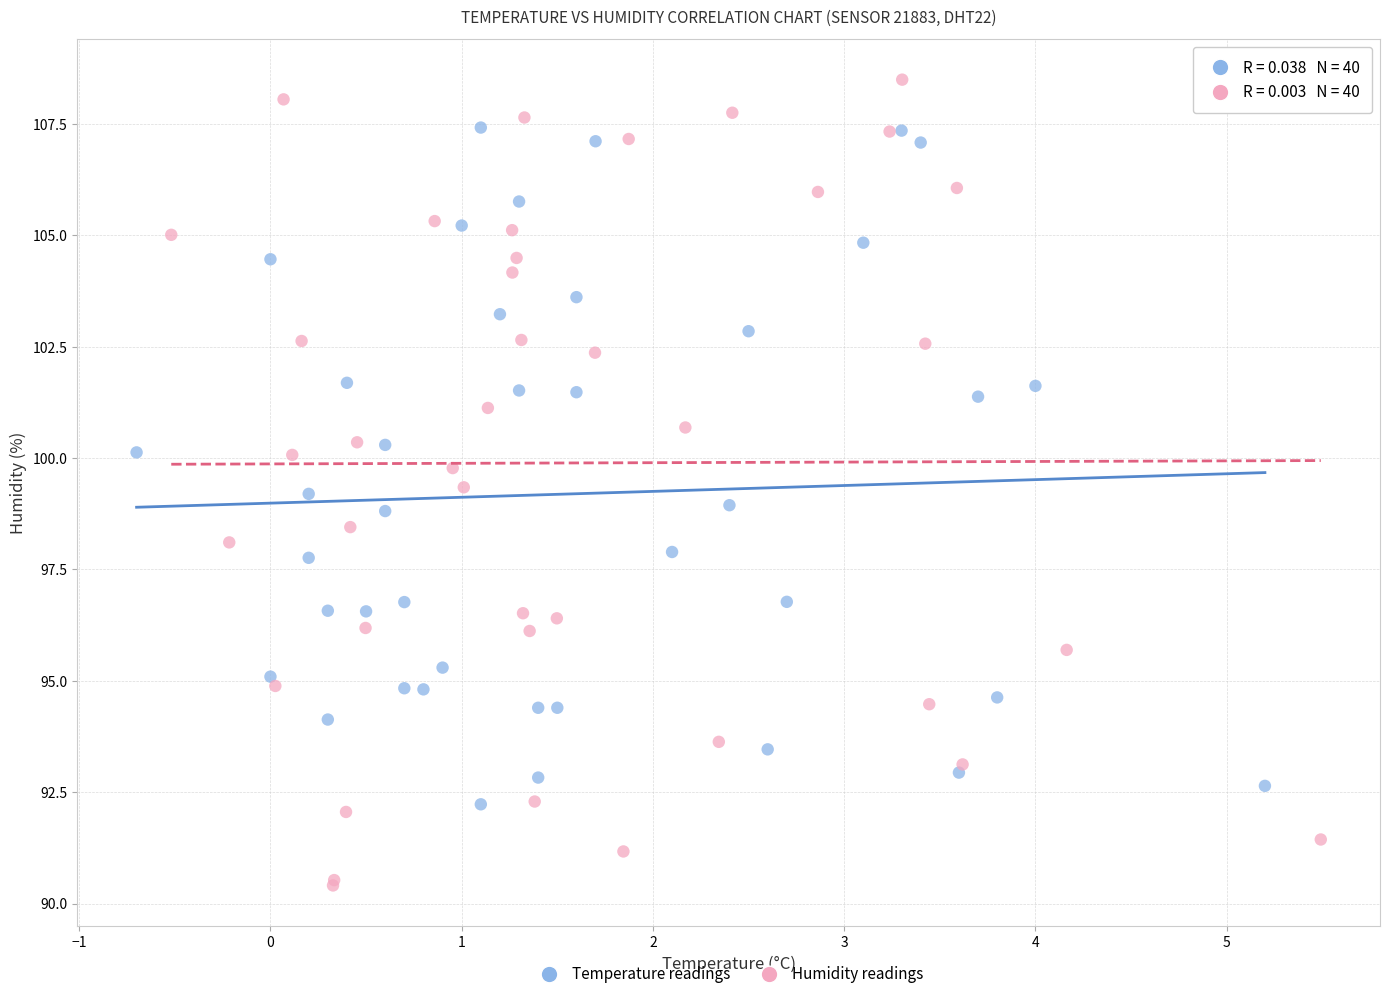

Which series has the largest Y range (max minus min)?

Humidity readings